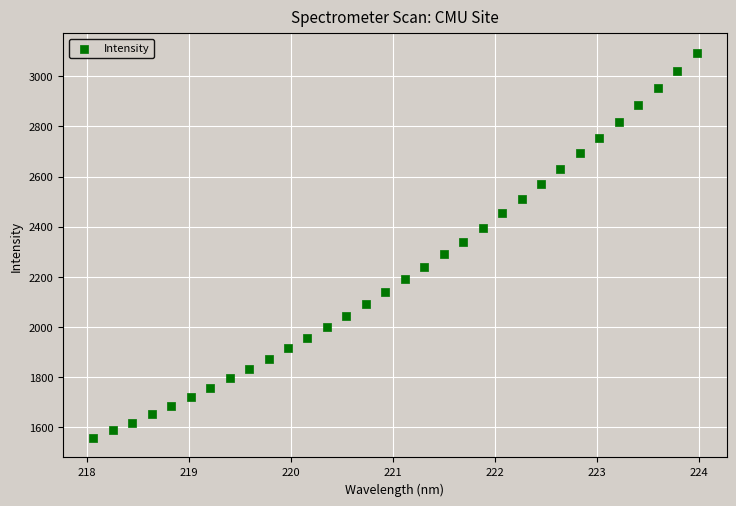

What is the range of Y values (max minus min)?

1536.2